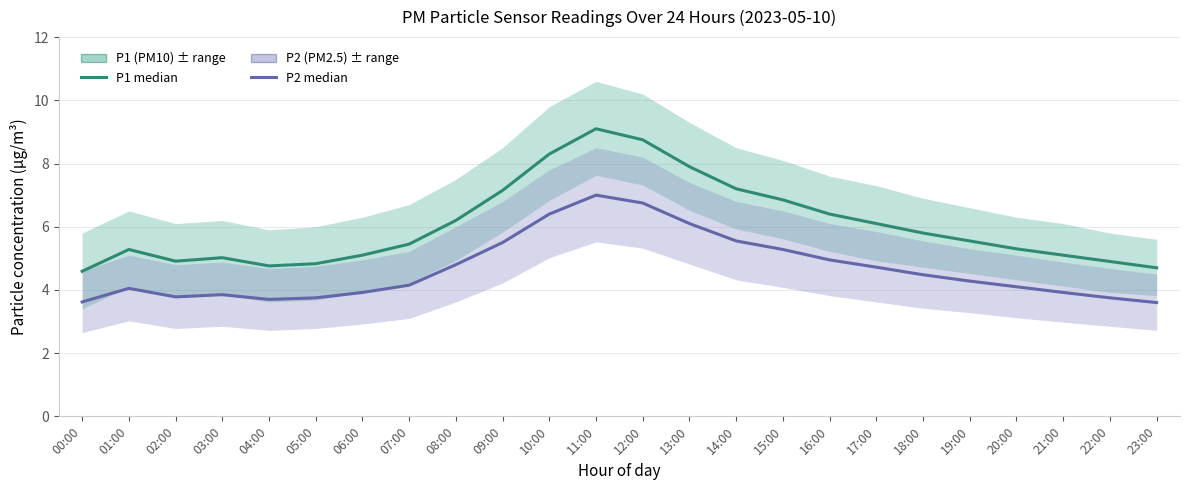

Which series has the largest total across all categories?

P1 (PM10)